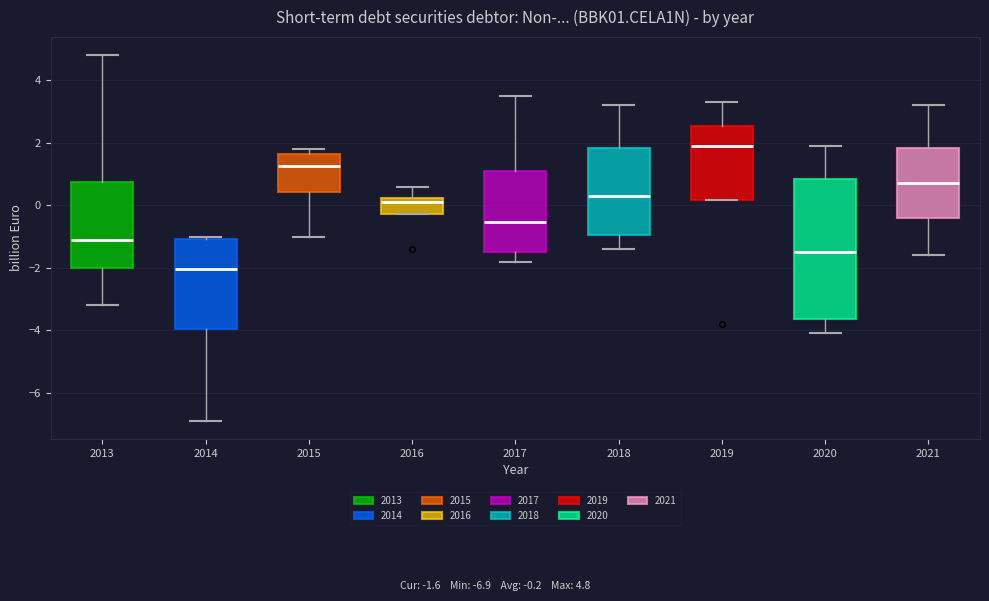

Which box has the lowest median line?

2014